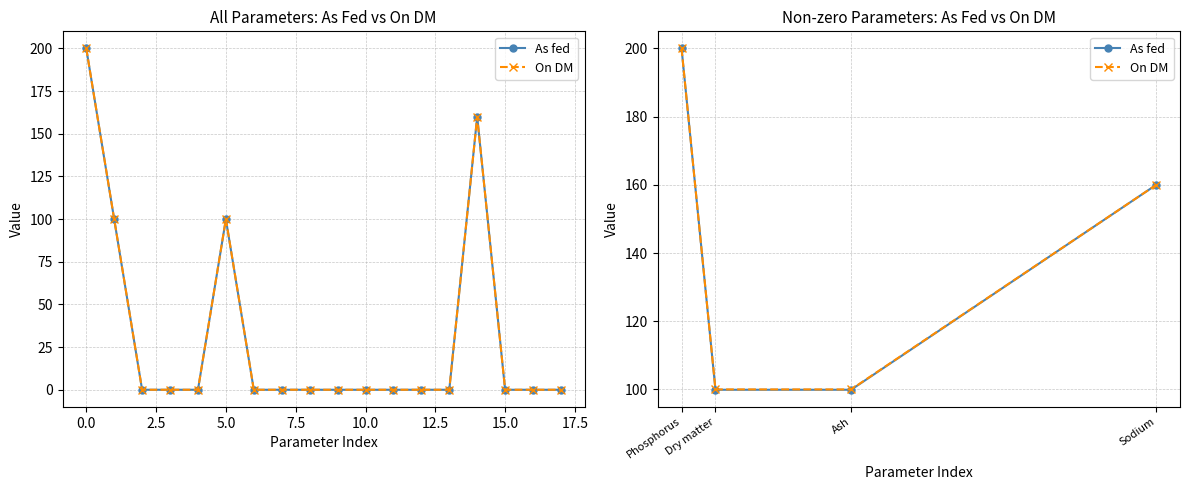

How many lines are shown in the chart?

2